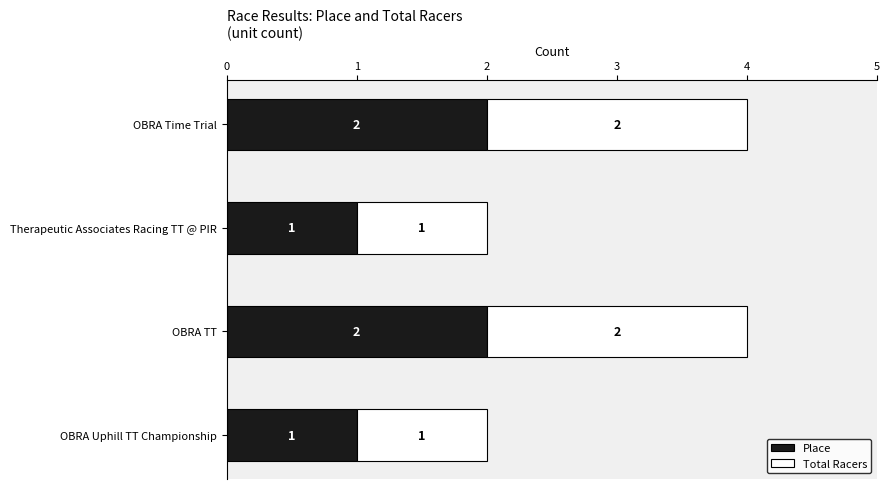

The value of Place at Therapeutic Associates Racing TT @ PIR is 2. True or false?

False